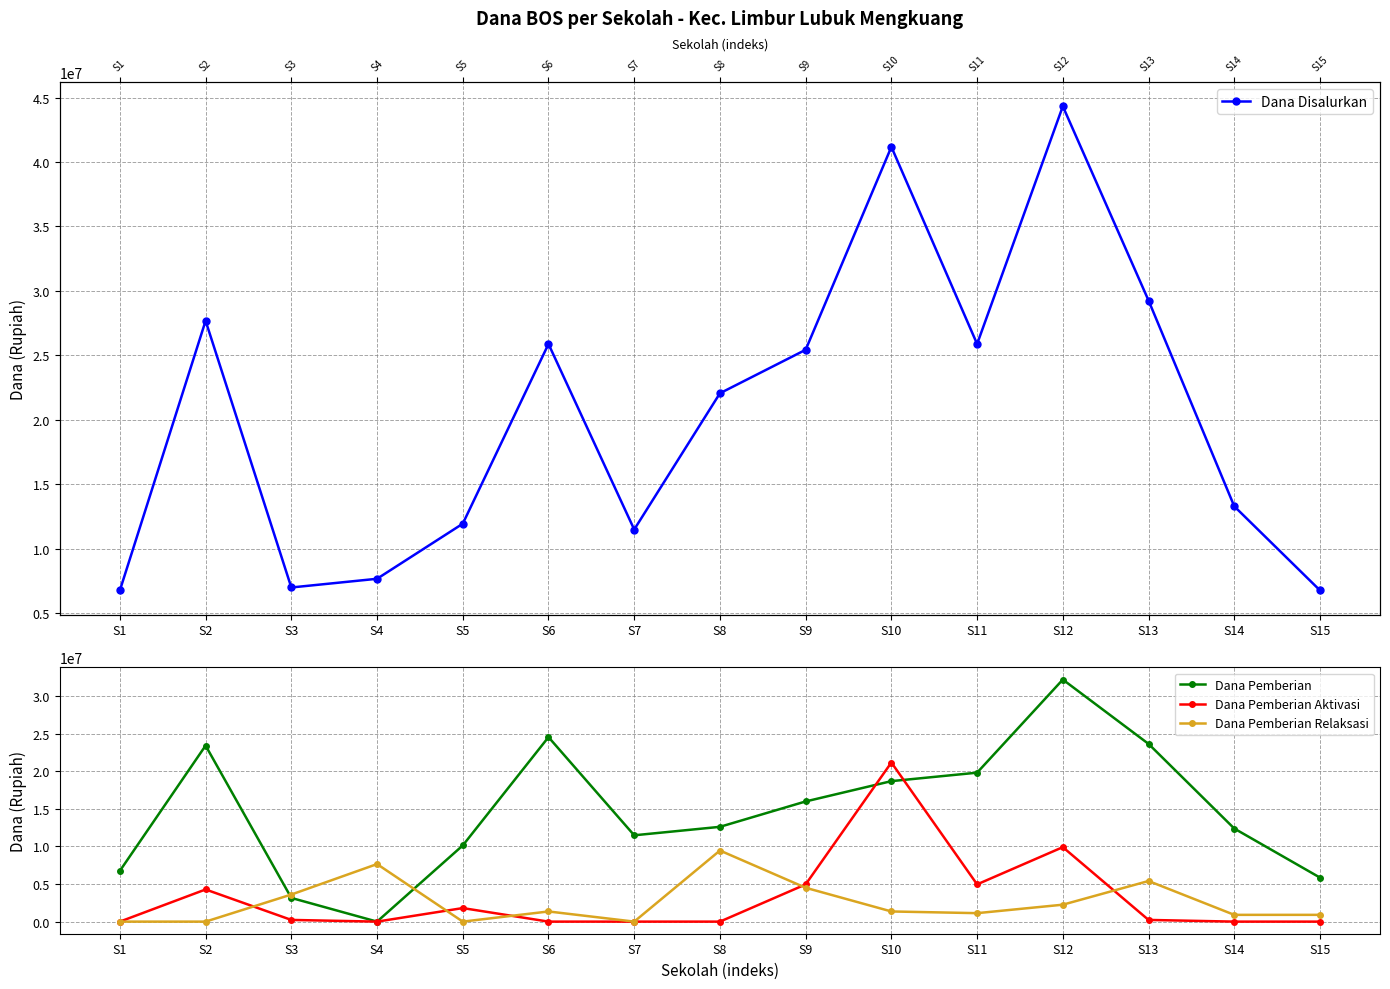

At which label does Dana Pemberian reach its peak?

S12